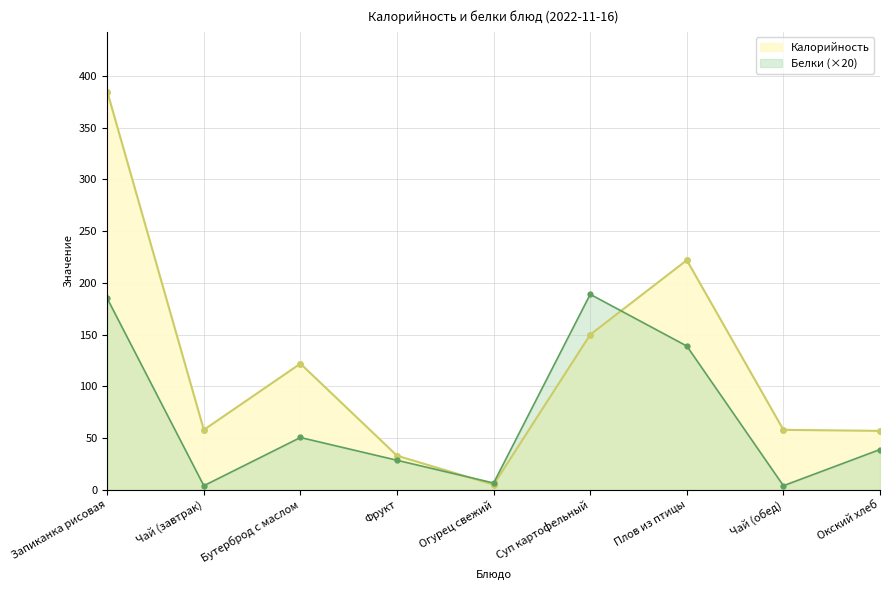

What is the value of the Калорийность point at the 6th from the left?

150.0